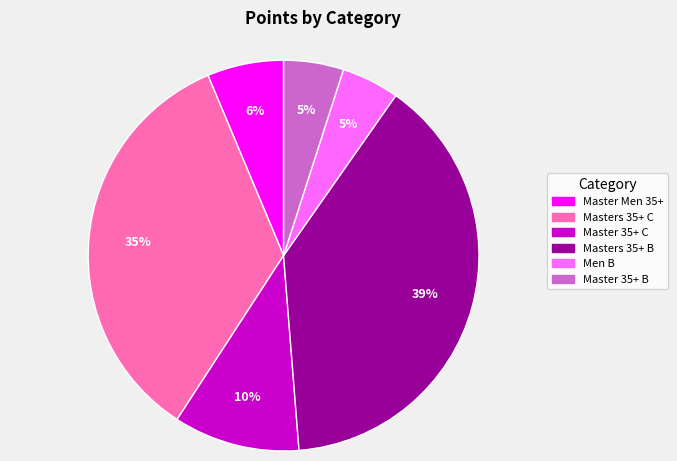

To the nearest percent, what is the average slice percentage?

17%